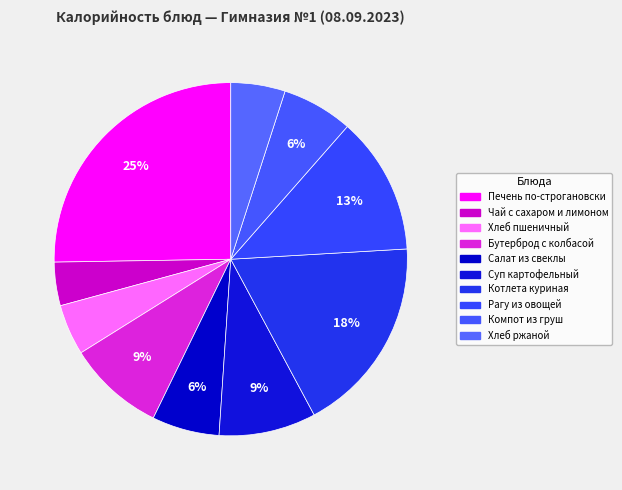

True or false: Компот из груш accounts for 18% of the total.

False